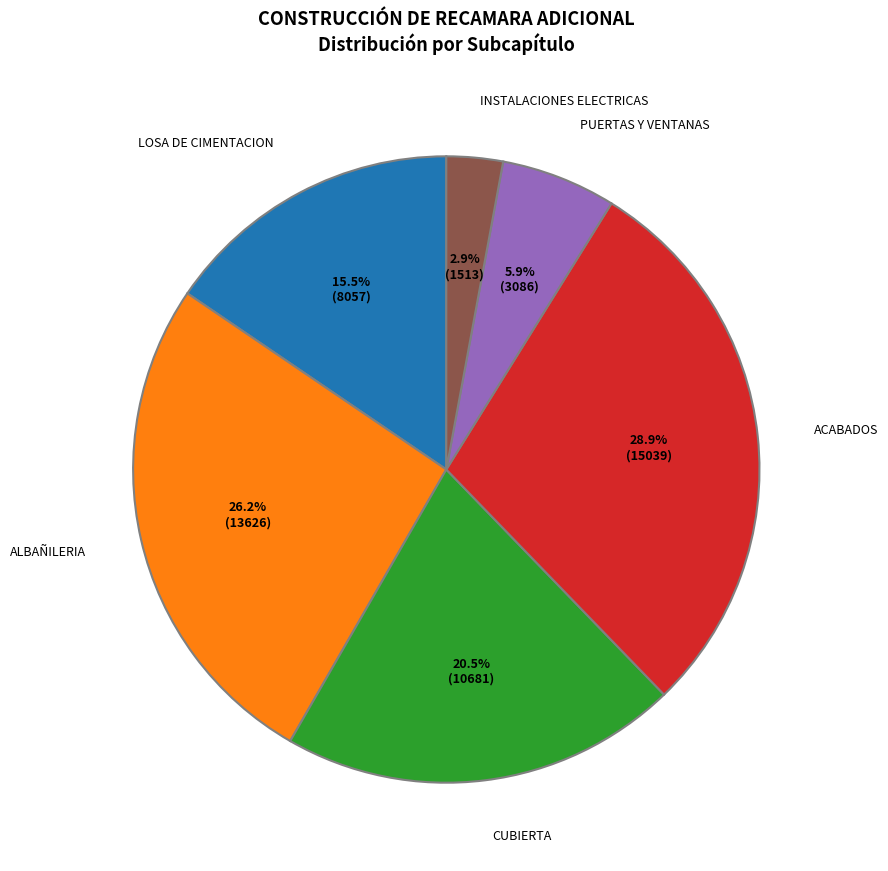

Rank the categories by value from lowest to highest.

INSTALACIONES ELECTRICAS, PUERTAS Y VENTANAS, LOSA DE CIMENTACION, CUBIERTA, ALBAÑILERIA, ACABADOS